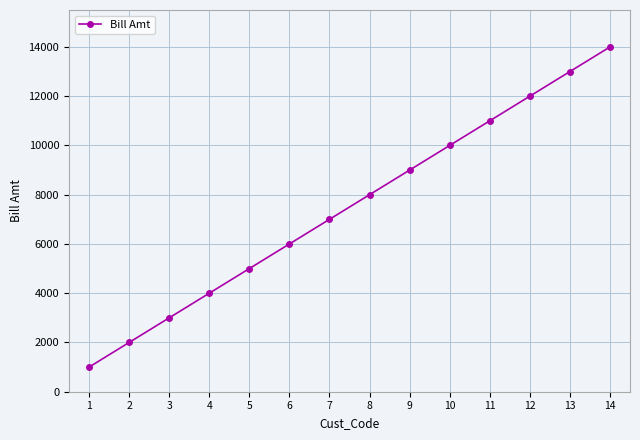

Is it true that the value at 4 is 7043?

False